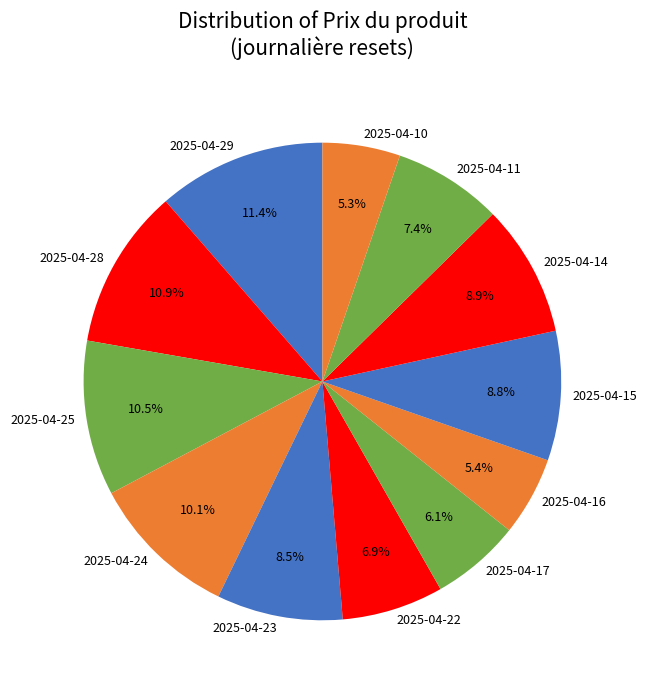

Which has a higher value, 2025-04-22 or 2025-04-15?

2025-04-15